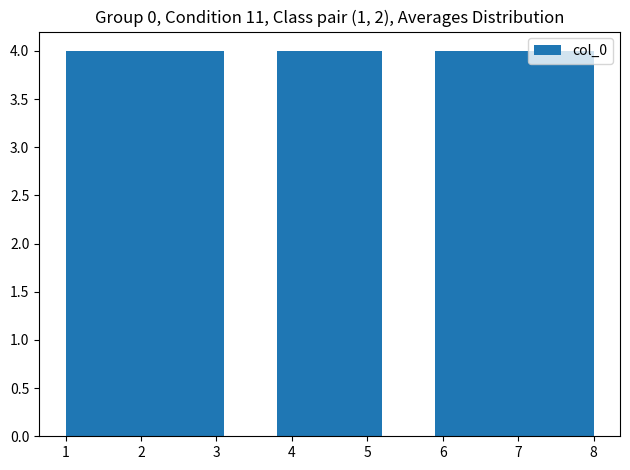

Reading left to right, list every bar in this chart as the range it spans on the x-axis followed by its height. The values are not printed on the chart, so give them approximately, as read against the axis.

1.0 to 1.7: 4
1.7 to 2.4: 4
2.4 to 3.1: 4
3.1 to 3.8: 0
3.8 to 4.5: 4
4.5 to 5.2: 4
5.2 to 5.9: 0
5.9 to 6.6: 4
6.6 to 7.3: 4
7.3 to 8.0: 4